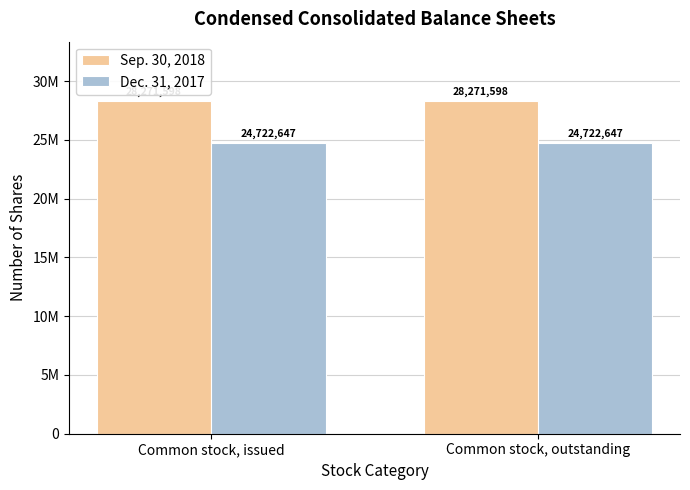

At how many categories does at least one series exceed 25394224?

2